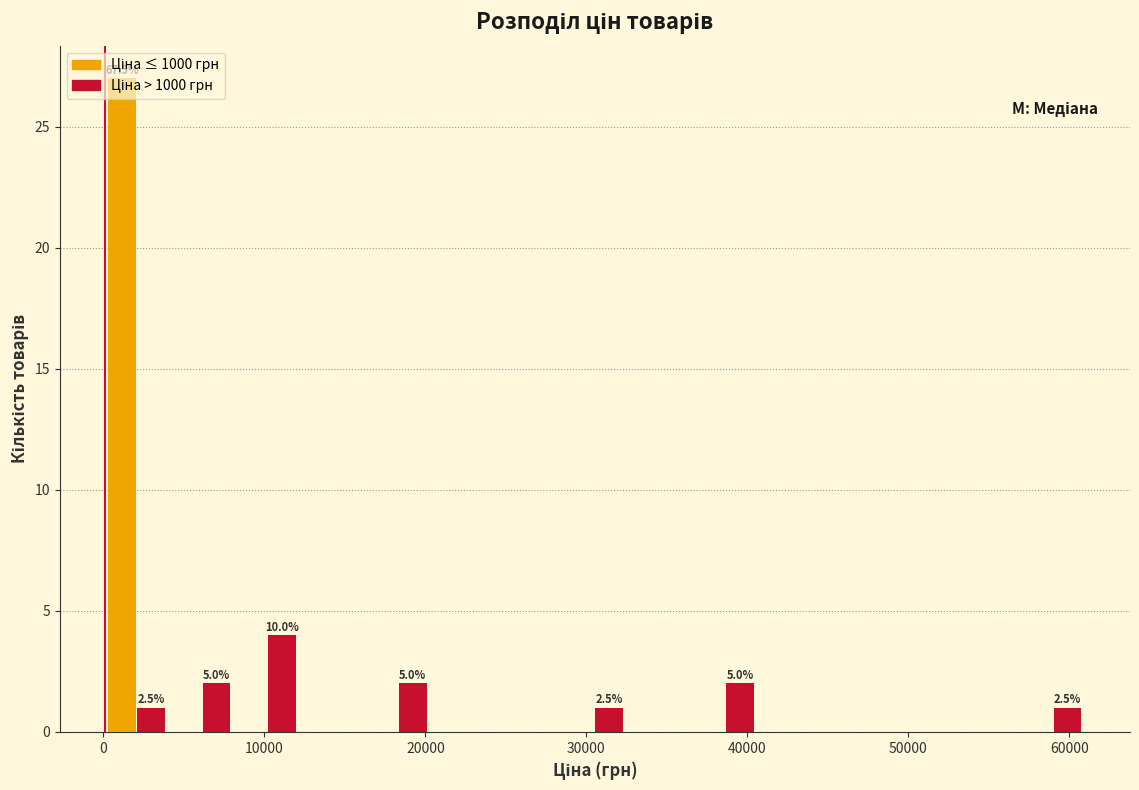

In the Ціна ≤ 1000 грн series, which range on the x-axis has the tallest bar?

0 to 4000